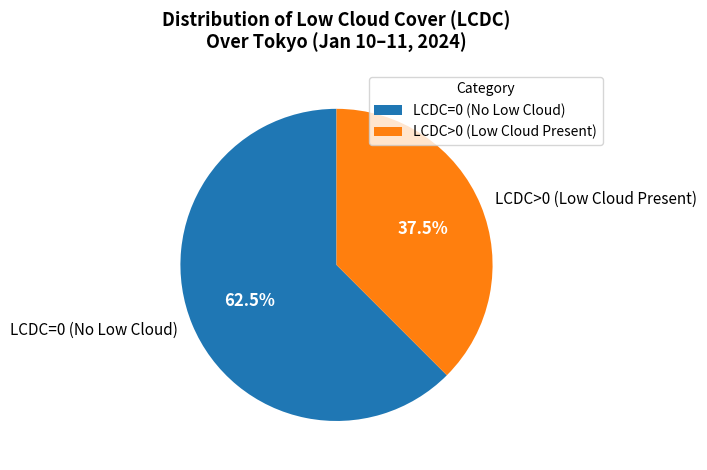

Is LCDC=0 (No Low Cloud) the majority of the pie?

Yes